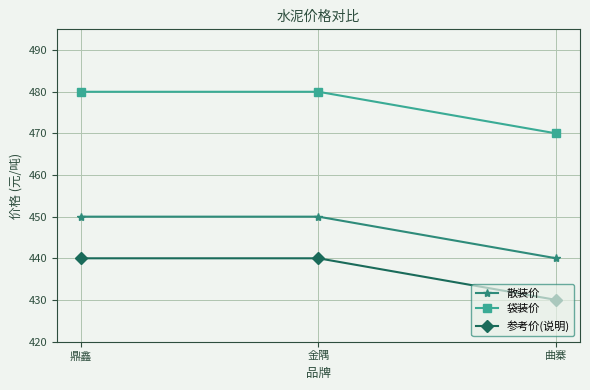

What is the spread (max minus min) of values at 鼎鑫?

40